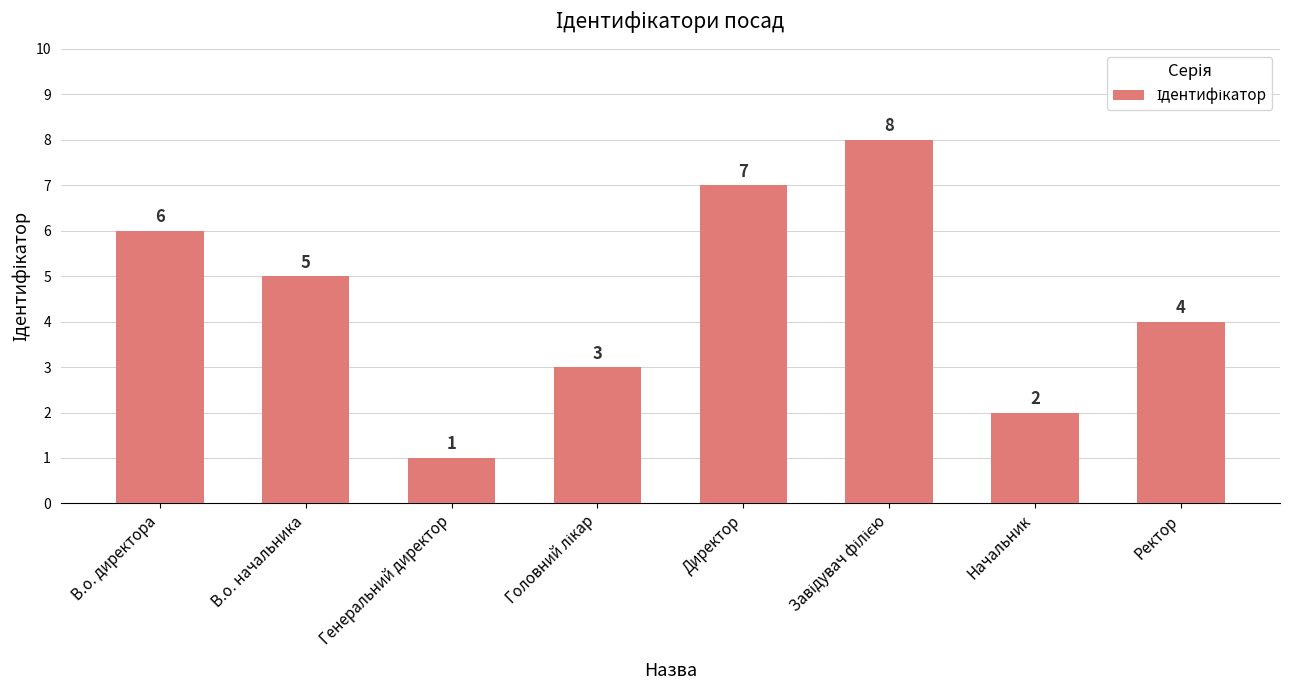

At which label is the value closest to 4?

Ректор